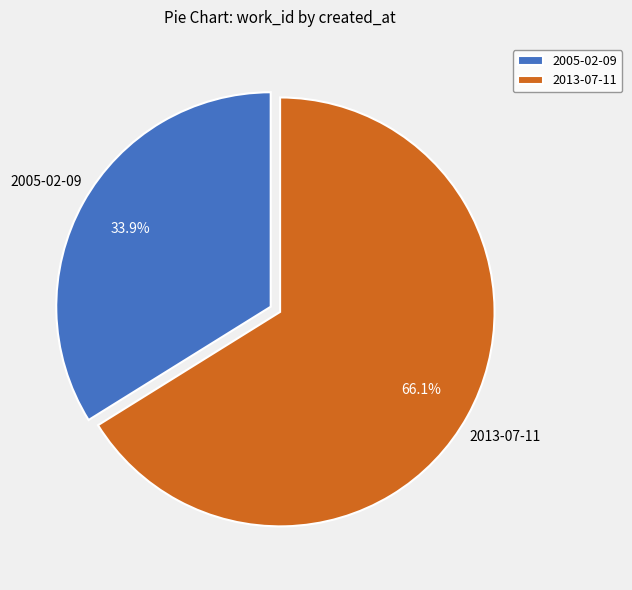

How many slices are in this pie chart?

2